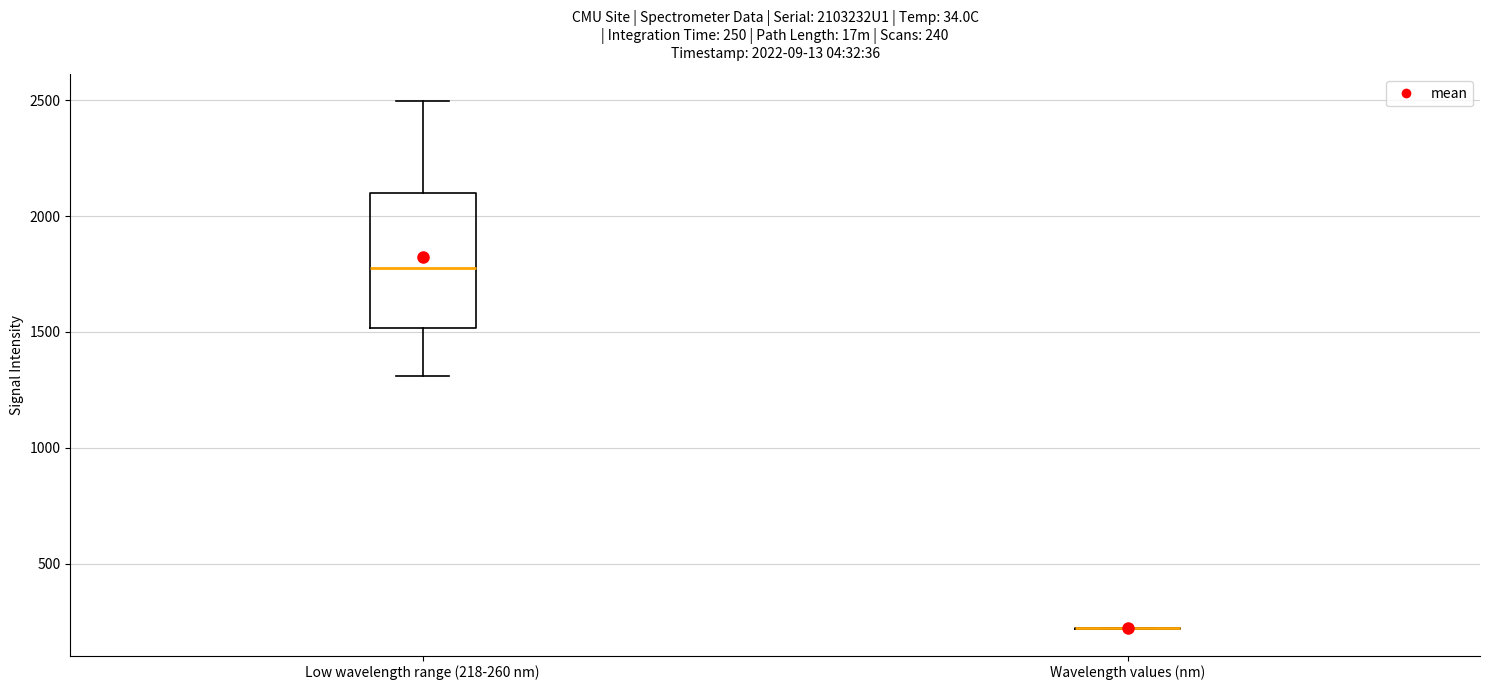

Comparing the boxes themselves (not the whiskers), which one is the tallest?

Low wavelength range (218-260 nm)